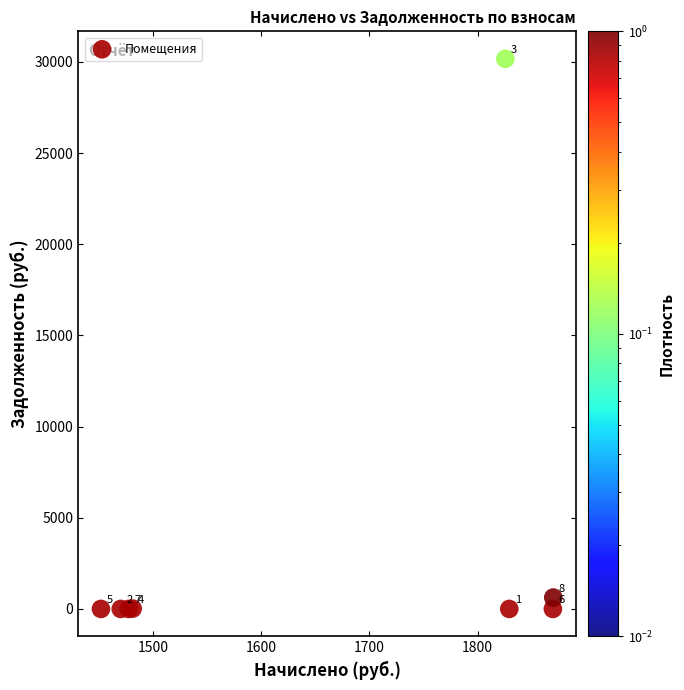

What Y value in the scatter plot is closest to 15082?

623.3